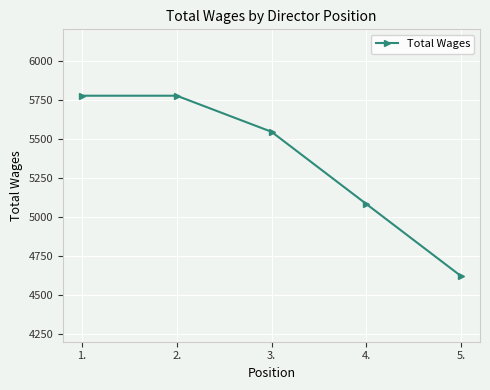

What is the label of the 4th point from the right?

2.